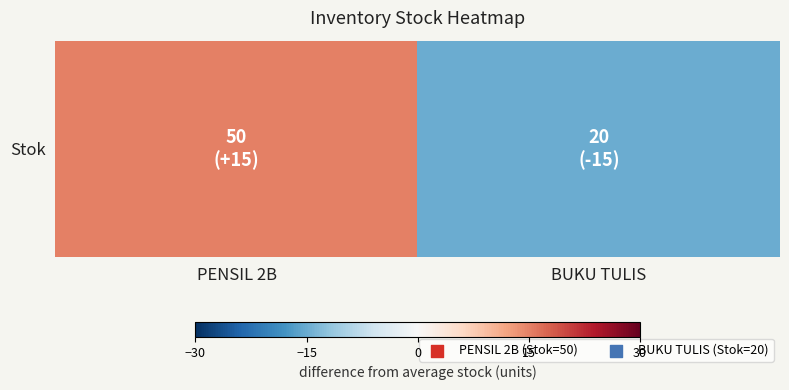

How many series are shown in this chart?

1